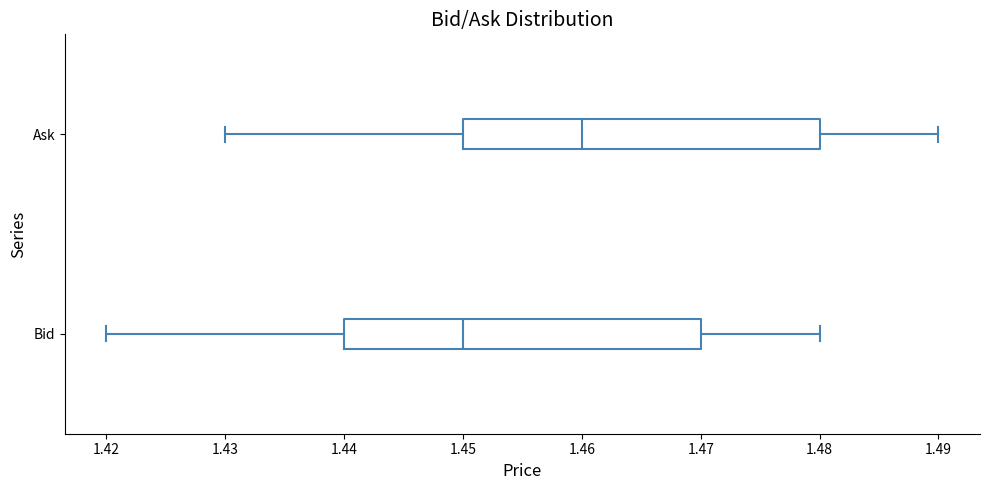

Reading bottom to top, read every box against the x-axis: the position of its median line, the range the box covers, and the ends of its whiskers. The values are not printed on the chart, so give them approximately, as read against the axis.

Bid: median 1.45, box 1.44 to 1.47, whiskers 1.42 to 1.48
Ask: median 1.46, box 1.45 to 1.48, whiskers 1.43 to 1.49